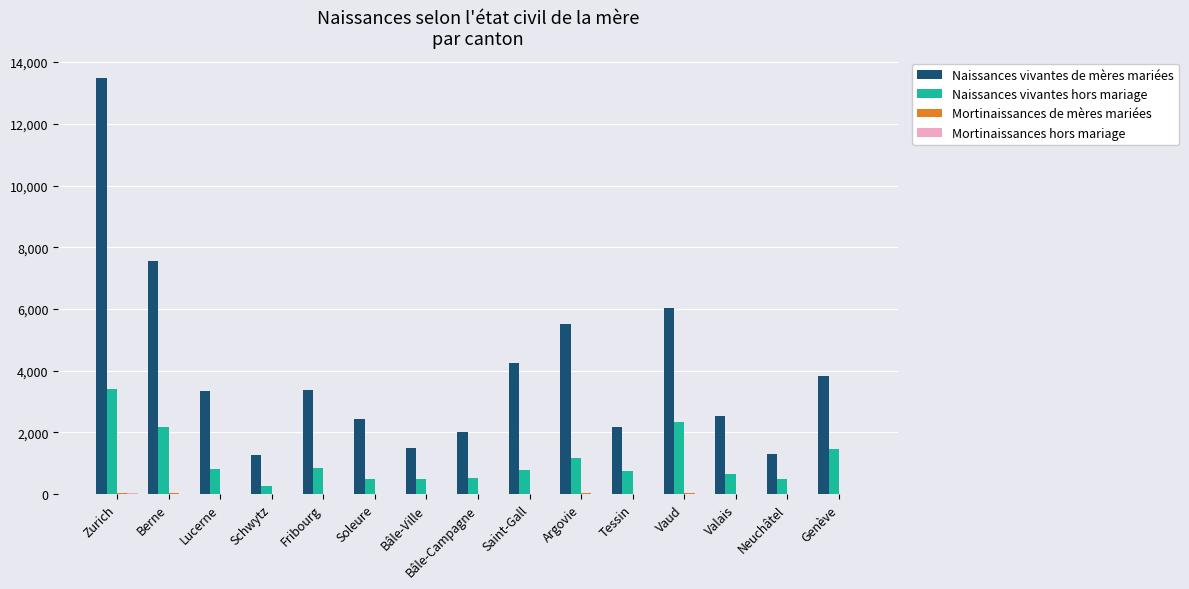

At which label is Naissances vivantes hors mariage closest to 1839?

Berne